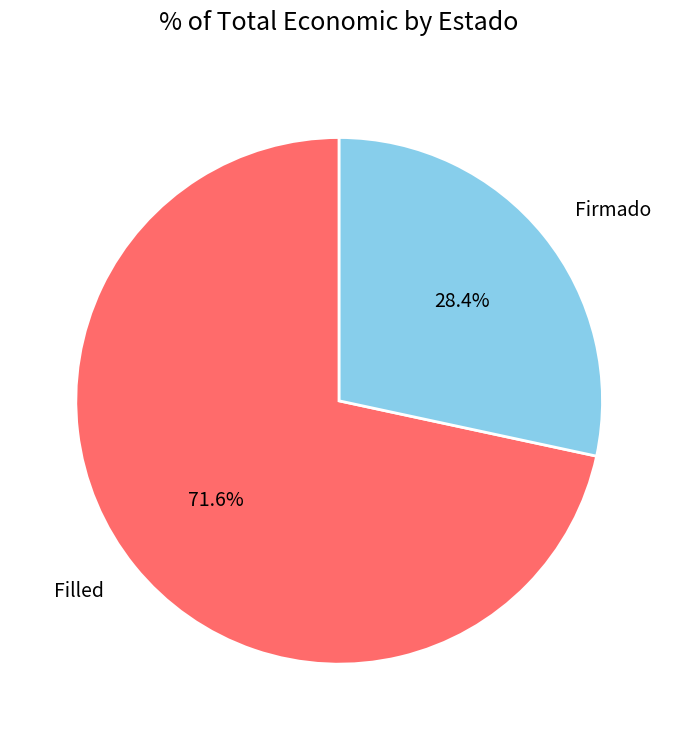

The Firmado slice represents 1% of the pie. True or false?

False